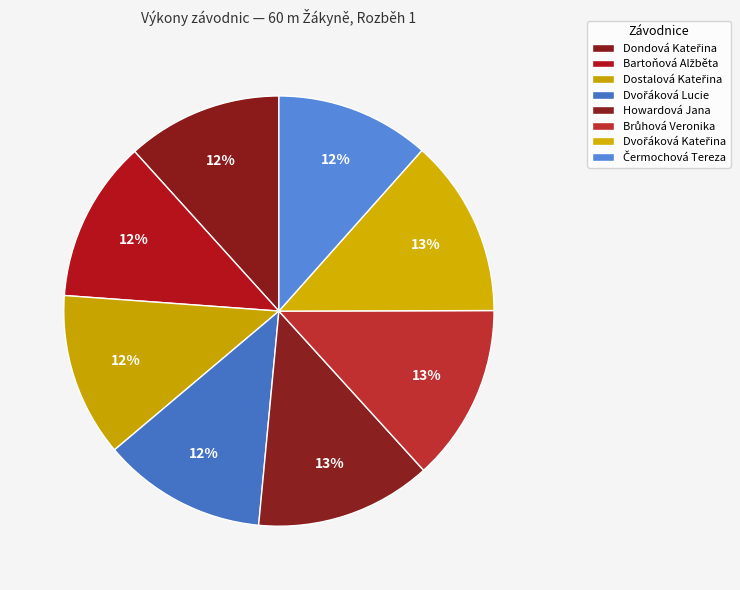

What portion of the pie excludes Dvořáková Kateřina?

86.6%